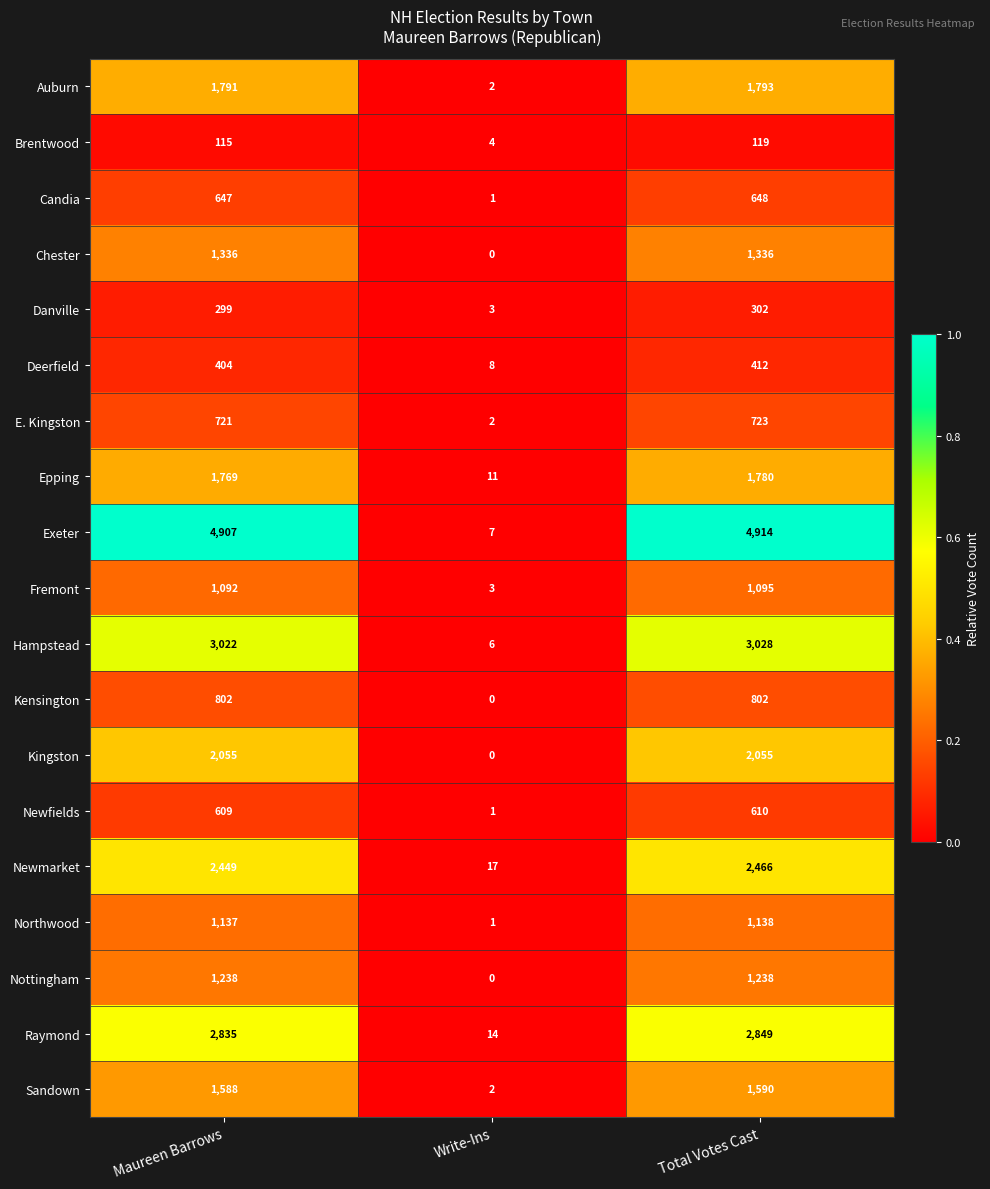

At which label is Fremont closest to 549?

Maureen Barrows